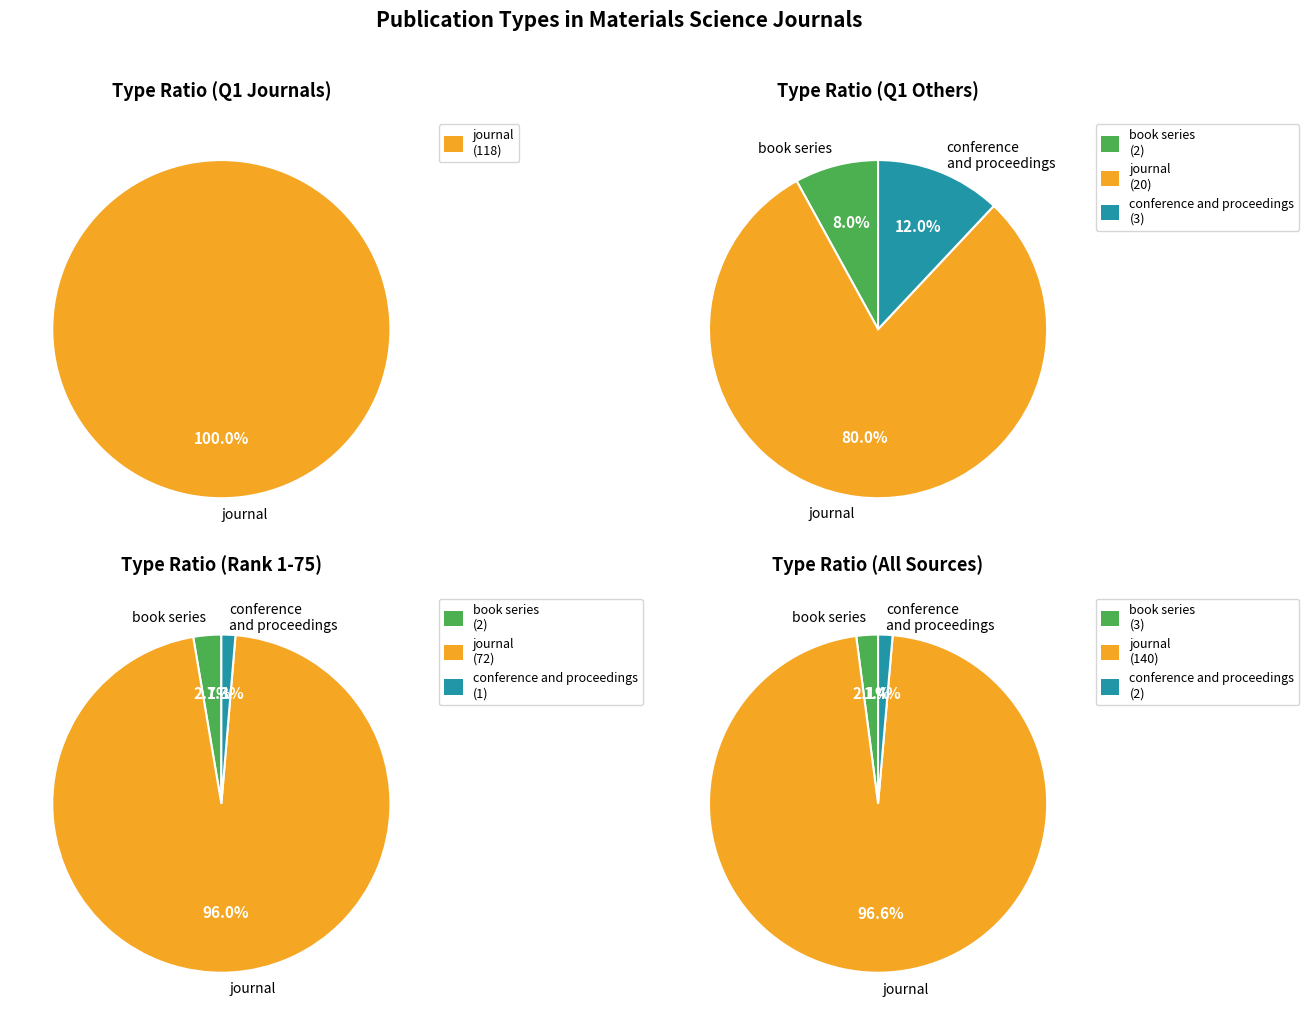

Combined, do journal and book series account for over 50%?

Yes